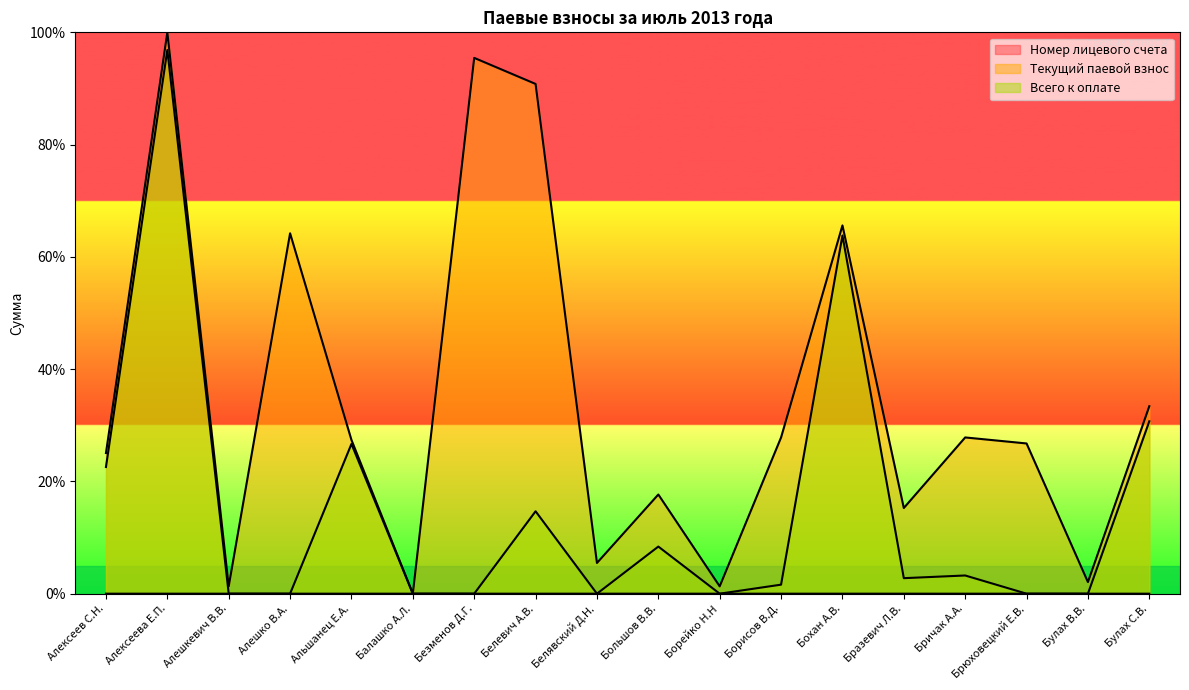

The value of Текущий паевой взнос at Булах В.В. is 3.1. True or false?

False